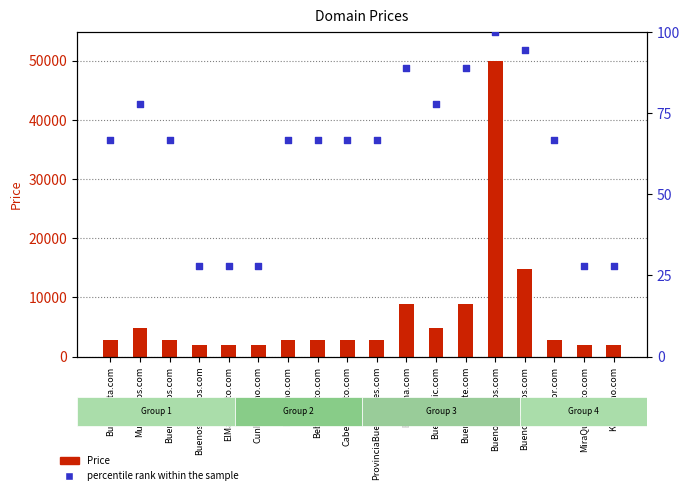

Which series has the largest Y range (max minus min)?

Price